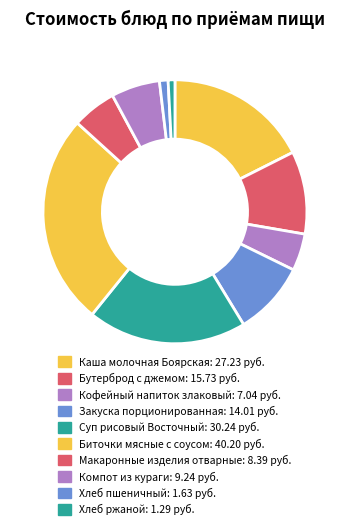

Count the number of slices in the pie.

10